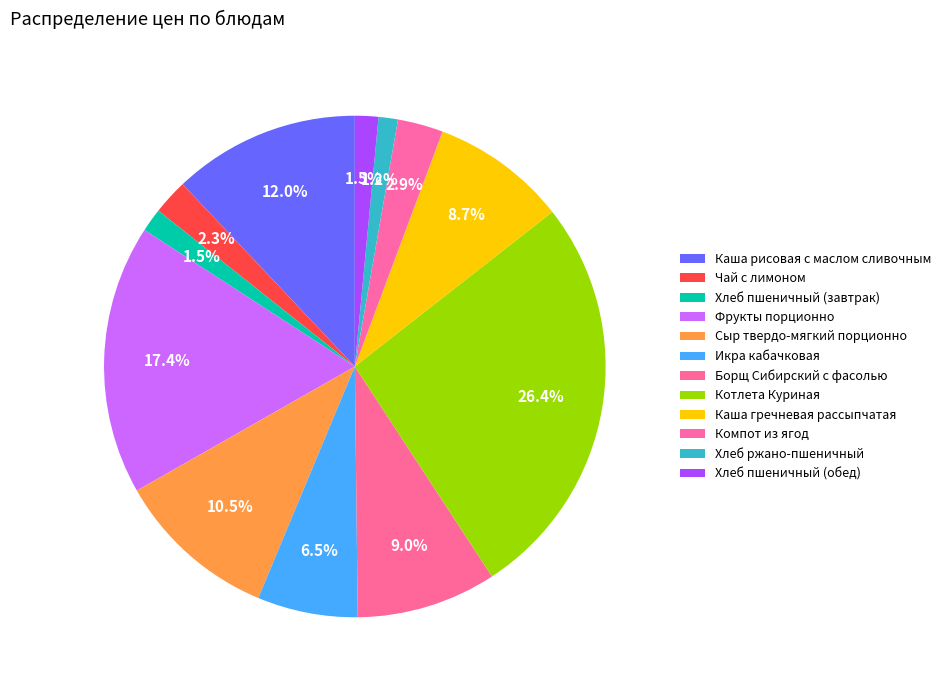

Is there a majority slice in this chart?

No